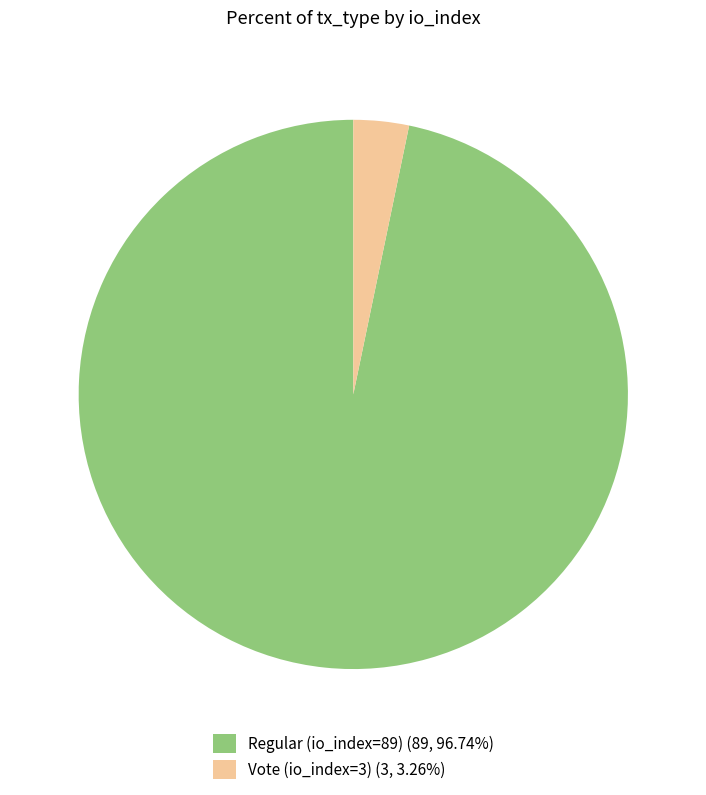

Which has a higher value, Regular (io_index=89) or Vote (io_index=3)?

Regular (io_index=89)